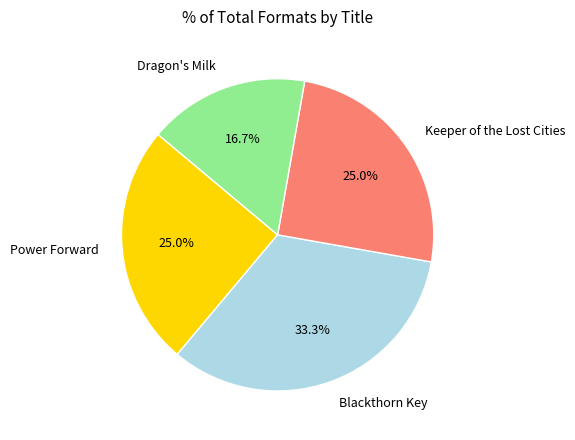

To the nearest percent, what percentage of the pie is Dragon's Milk?

17%